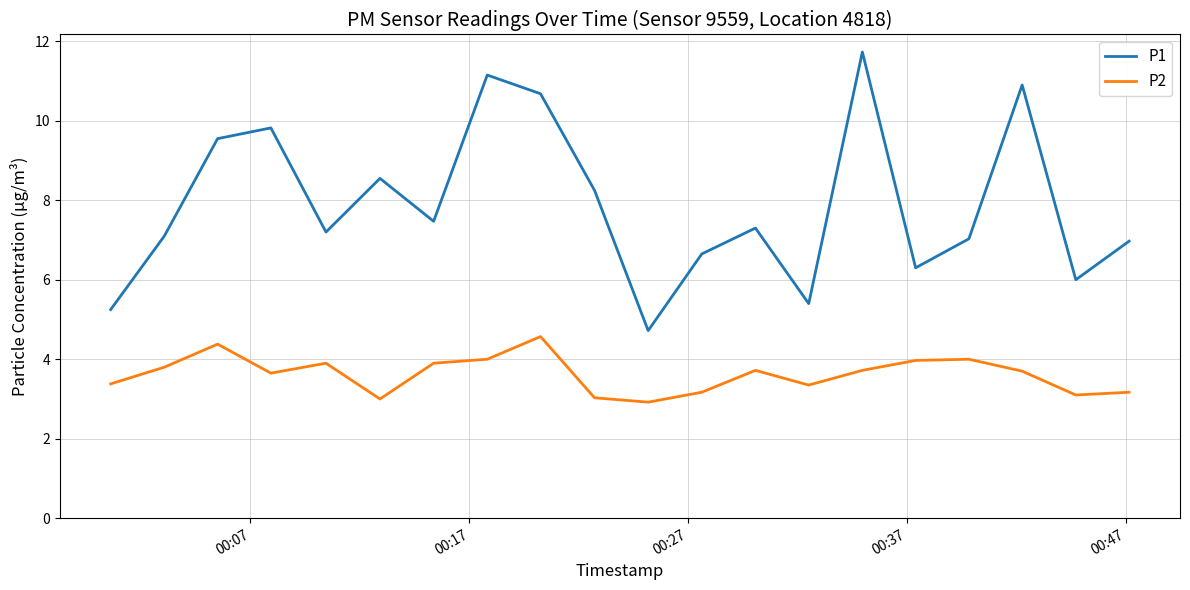

Which series has the widest spread of values?

P1